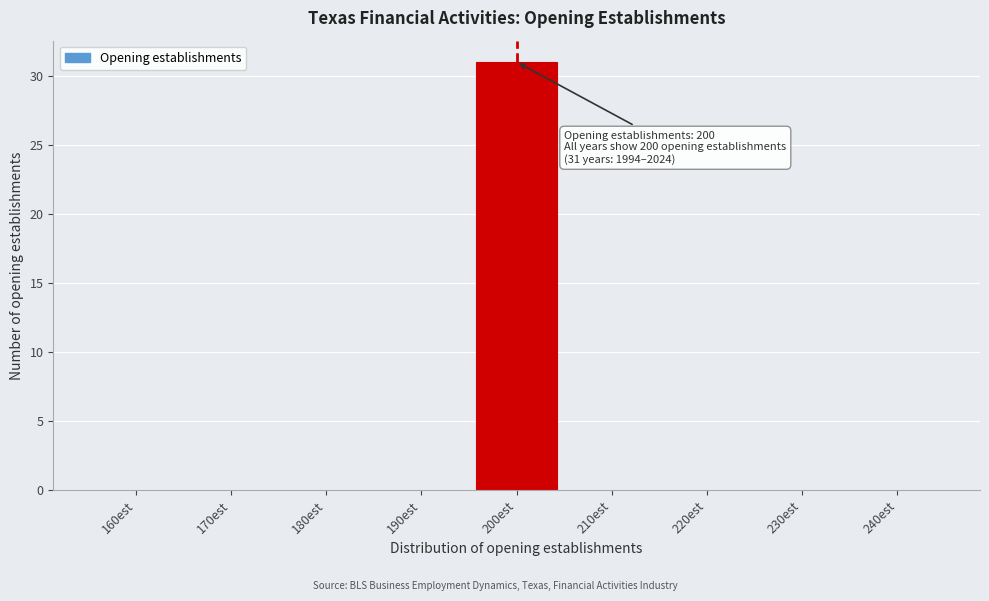

Reading left to right, extract all data points from this chart.

160est=0	170est=0	180est=0	190est=0	200est=31	210est=0	220est=0	230est=0	240est=0